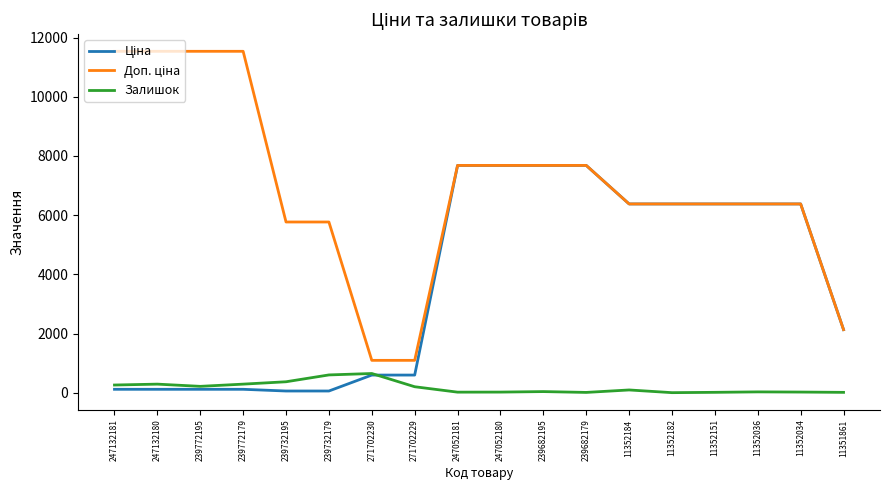

What is the greatest value displayed?

11537.0